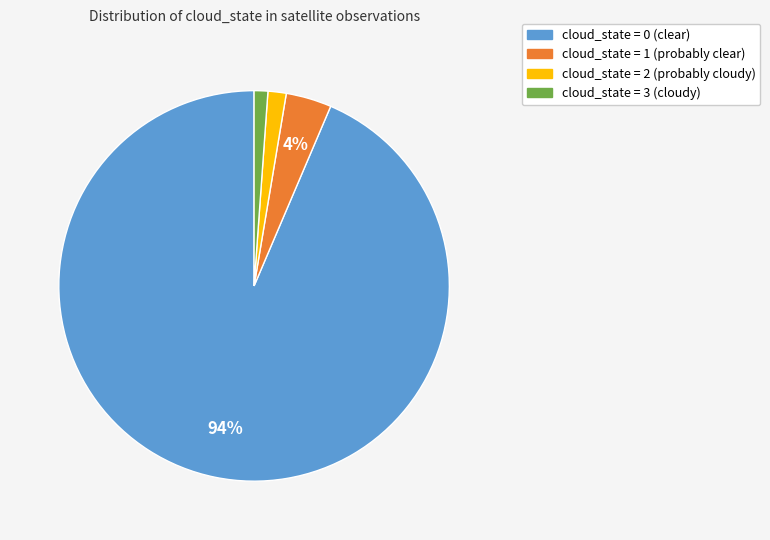

Does any single category account for the majority?

Yes